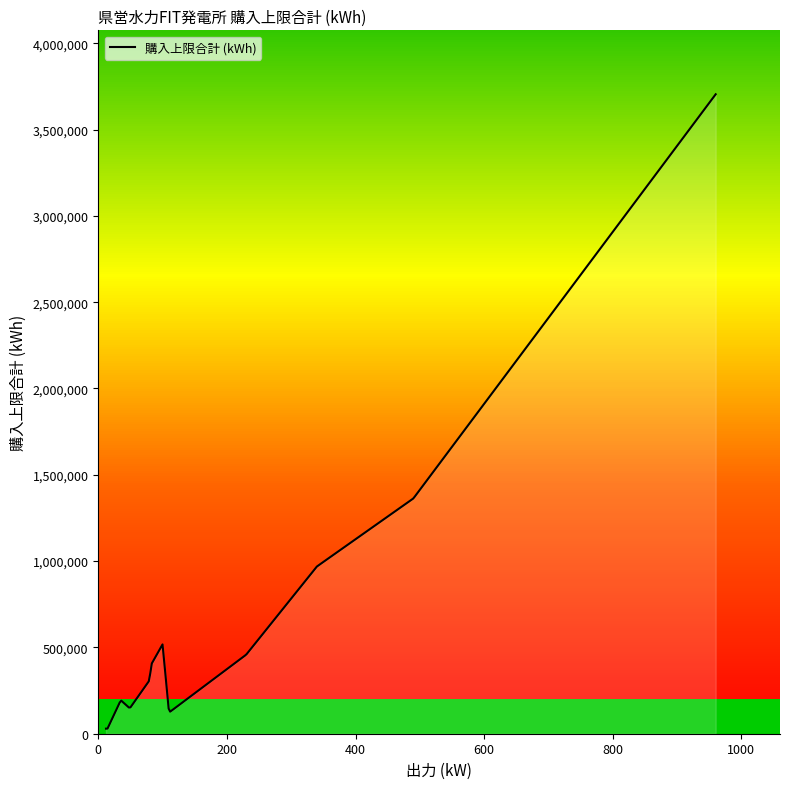

Is it true that the value at 朝穂堰浅尾 is 16396?

False